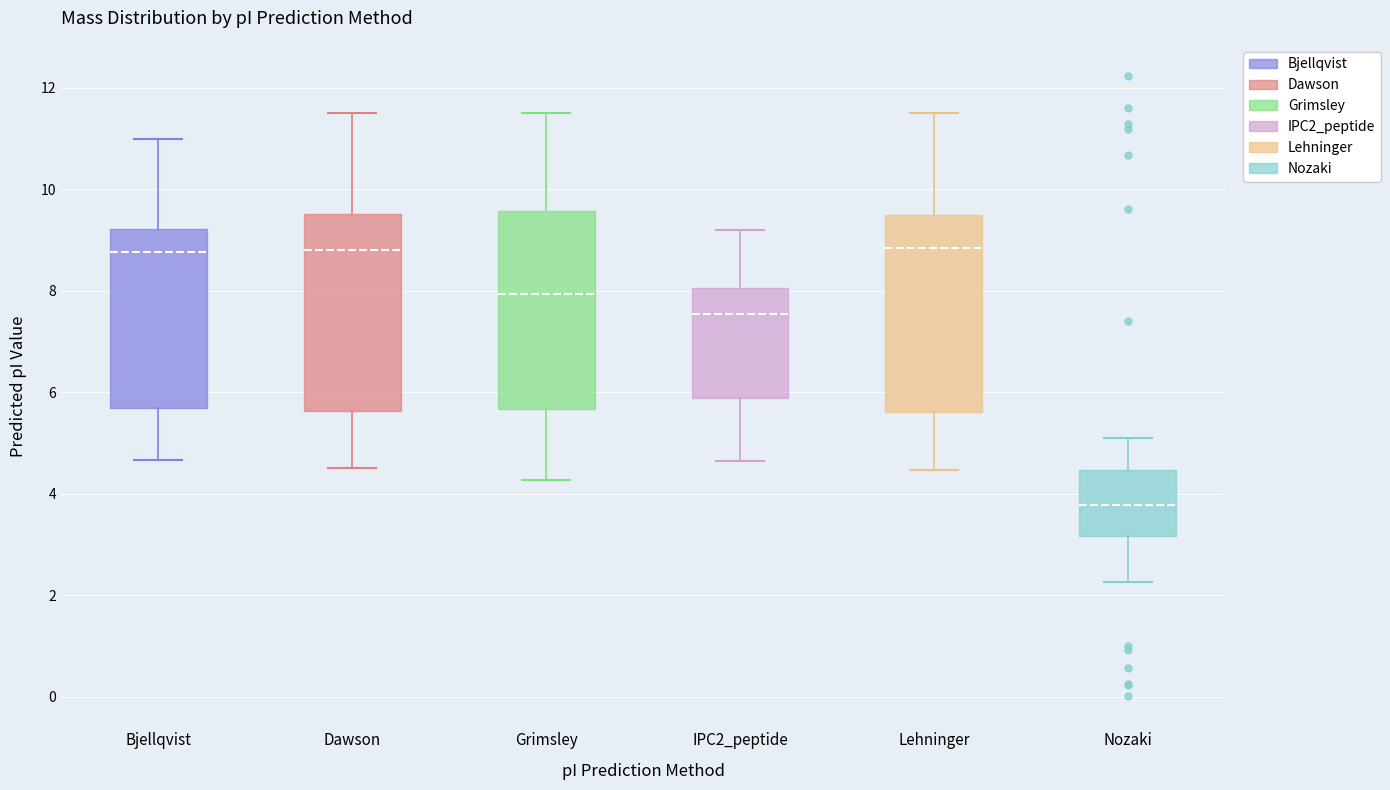

Where is the lower edge of the box for Nozaki on the y-axis? The values are not printed on the chart, so give them approximately, as read against the axis.

3.2